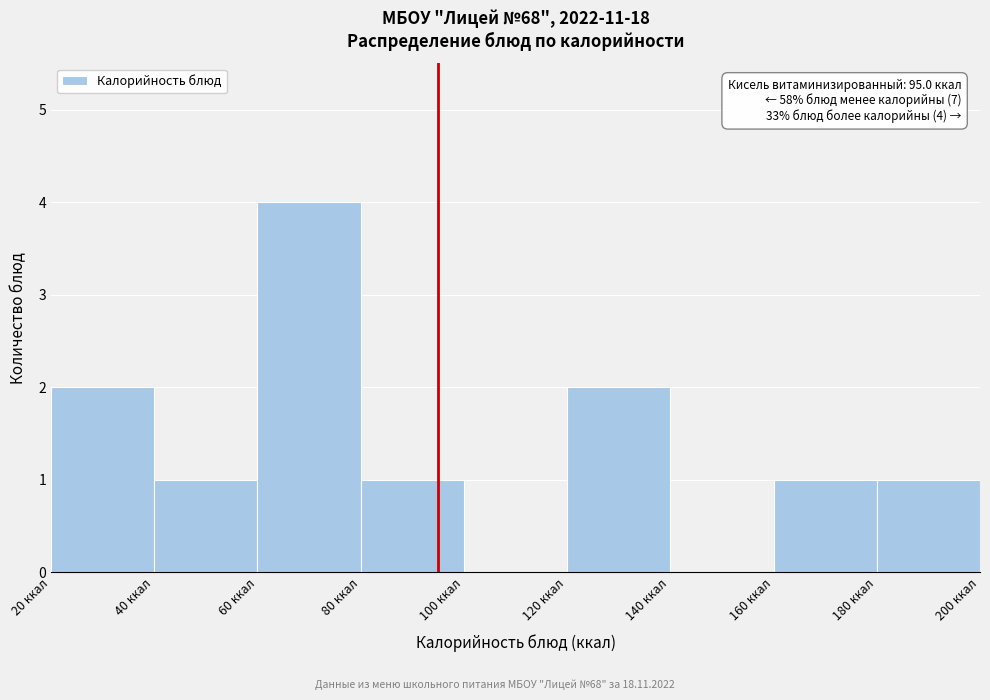

Over which range of the x-axis is the bar tallest?

60 to 80